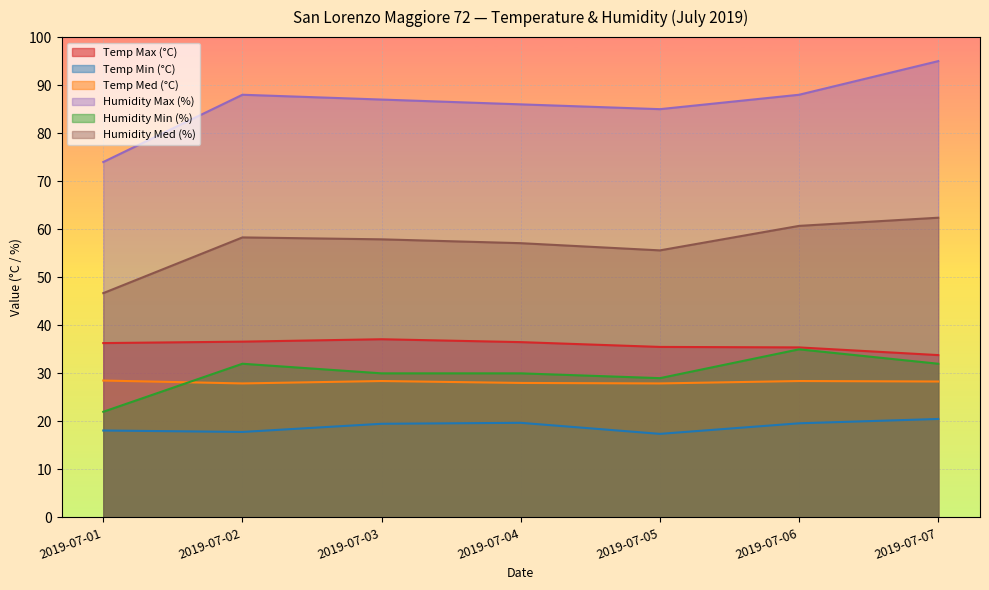

What is the smallest value displayed?

17.4